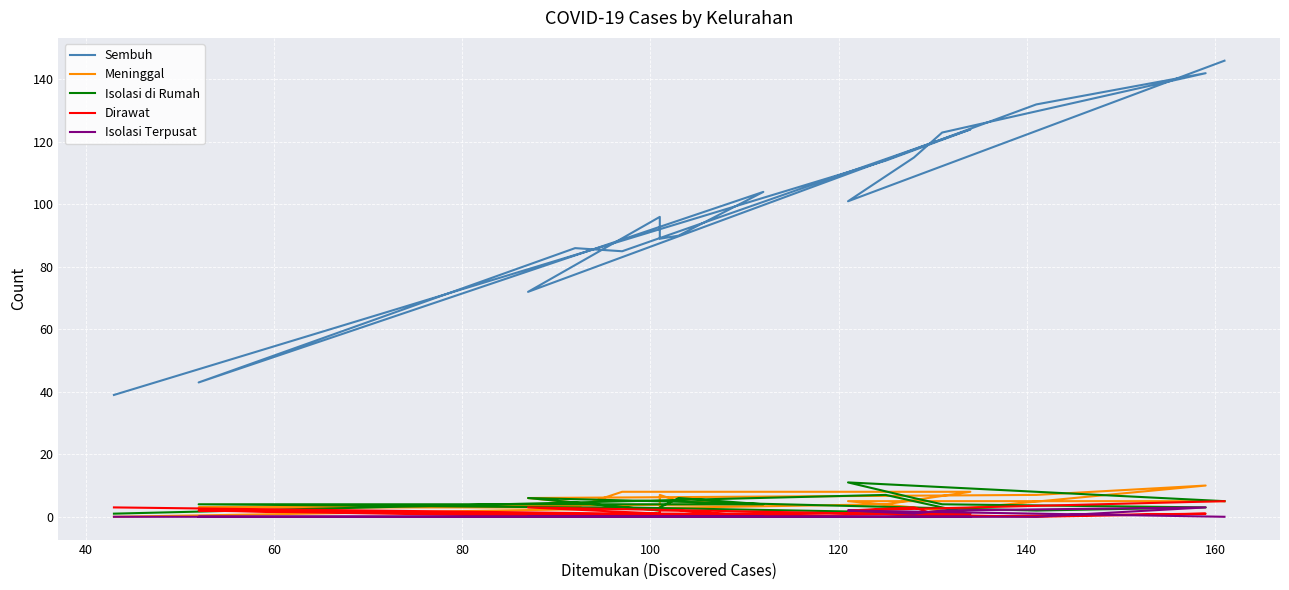

Count the Dirawat values in the range 0 to 2.

13